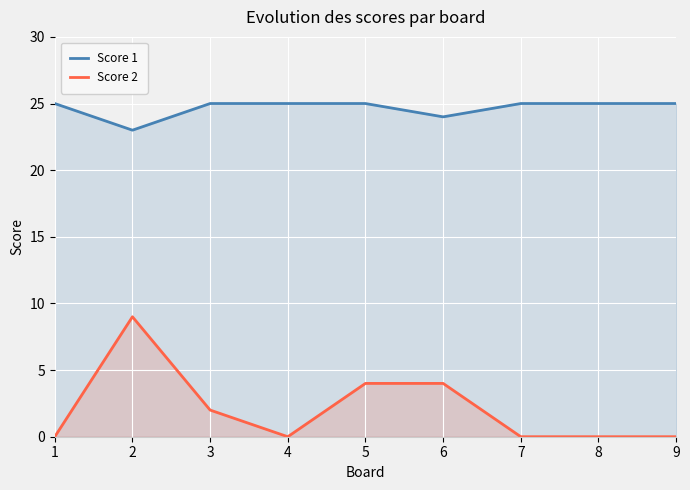

What is the spread (max minus min) of values at 2?

14